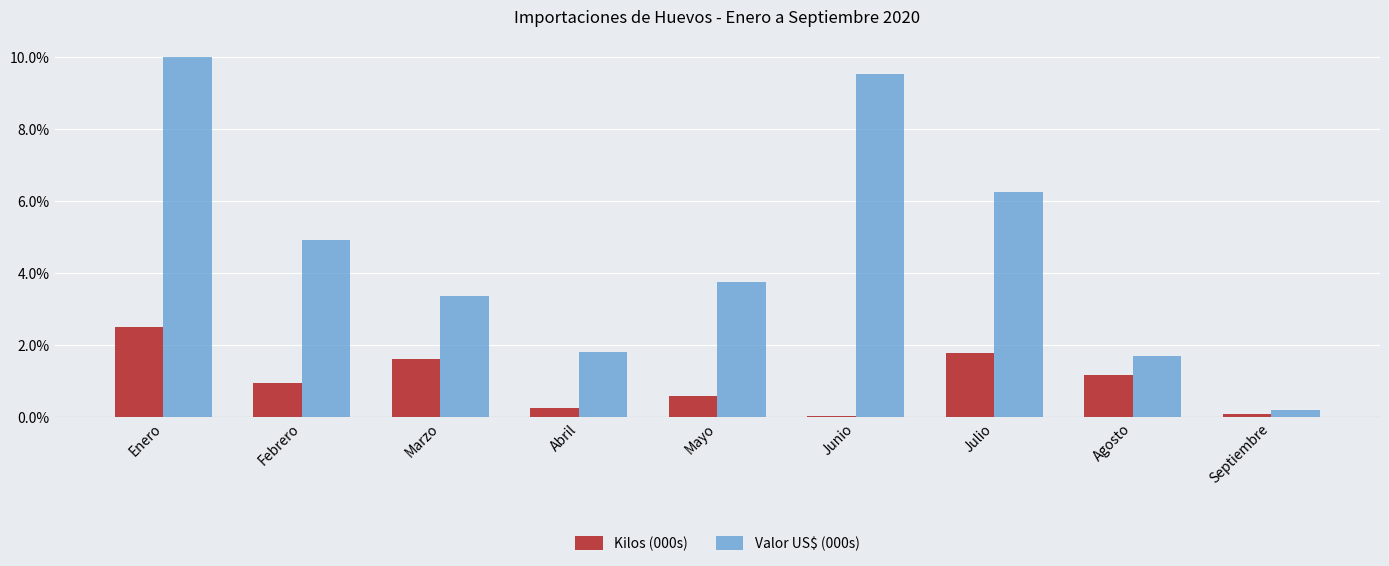

At which category is the sum across all series the highest?

Enero